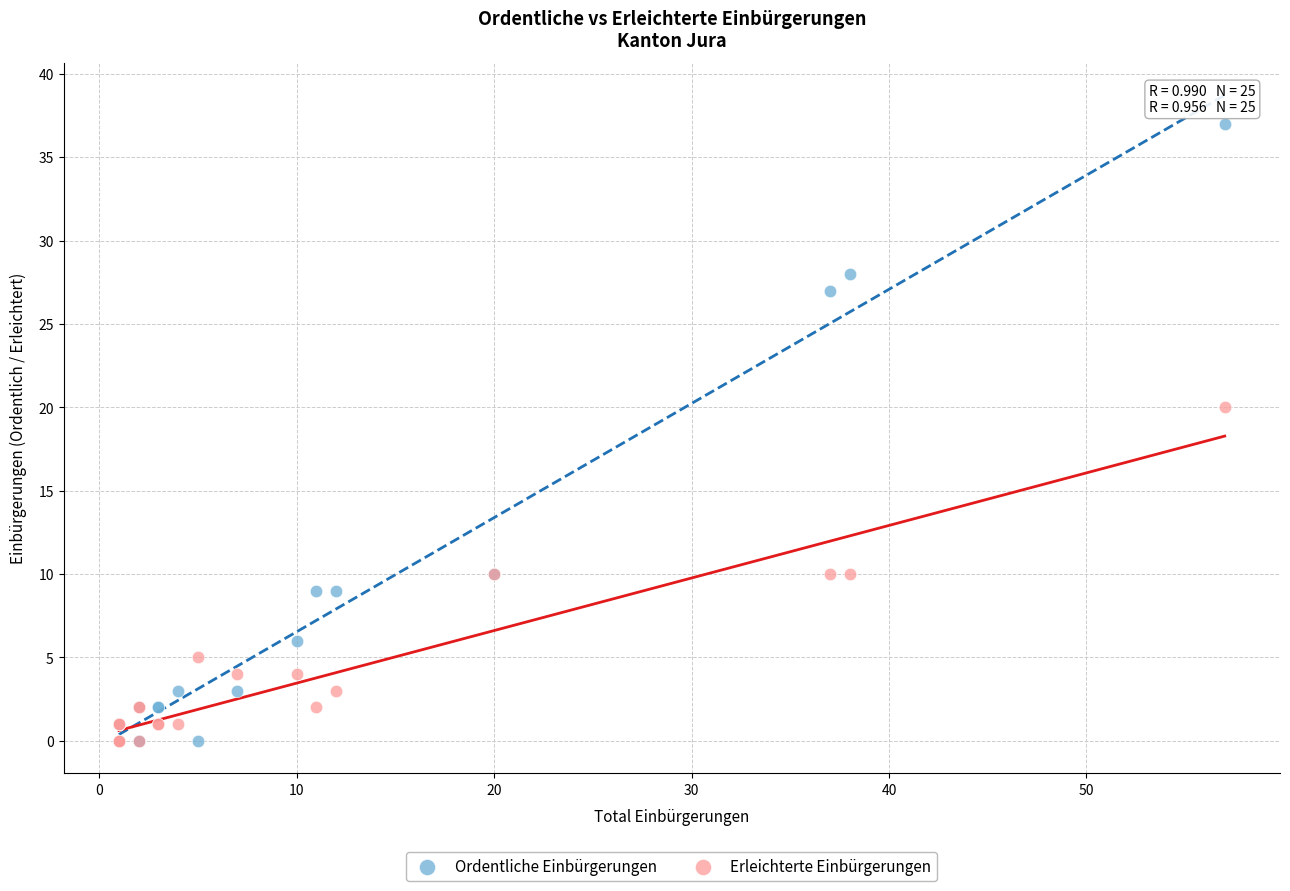

Which series contains the highest Y value?

Ordentliche Einbürgerungen